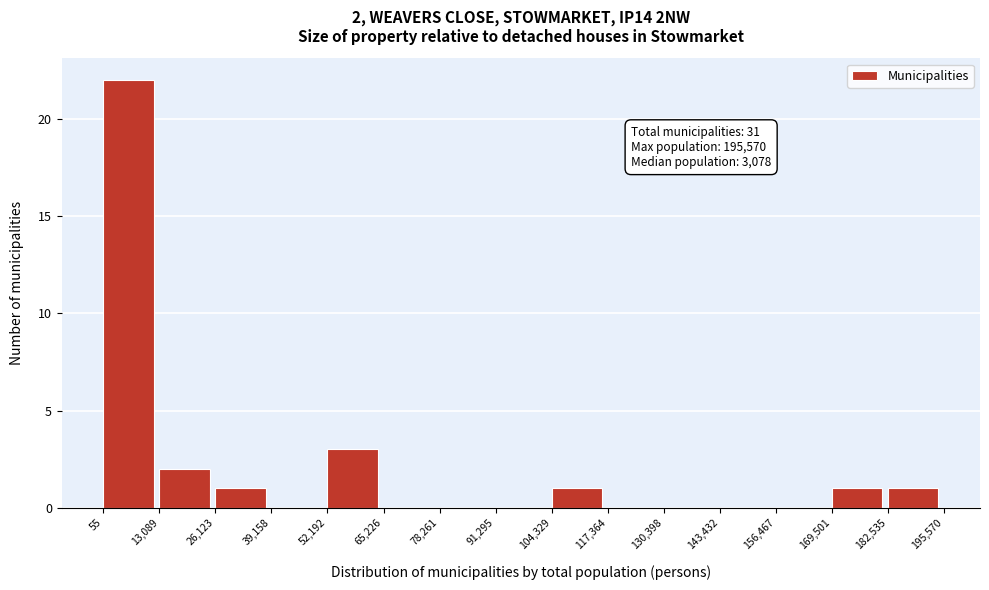

Which range on the x-axis has the tallest bar?

55 to 13,089